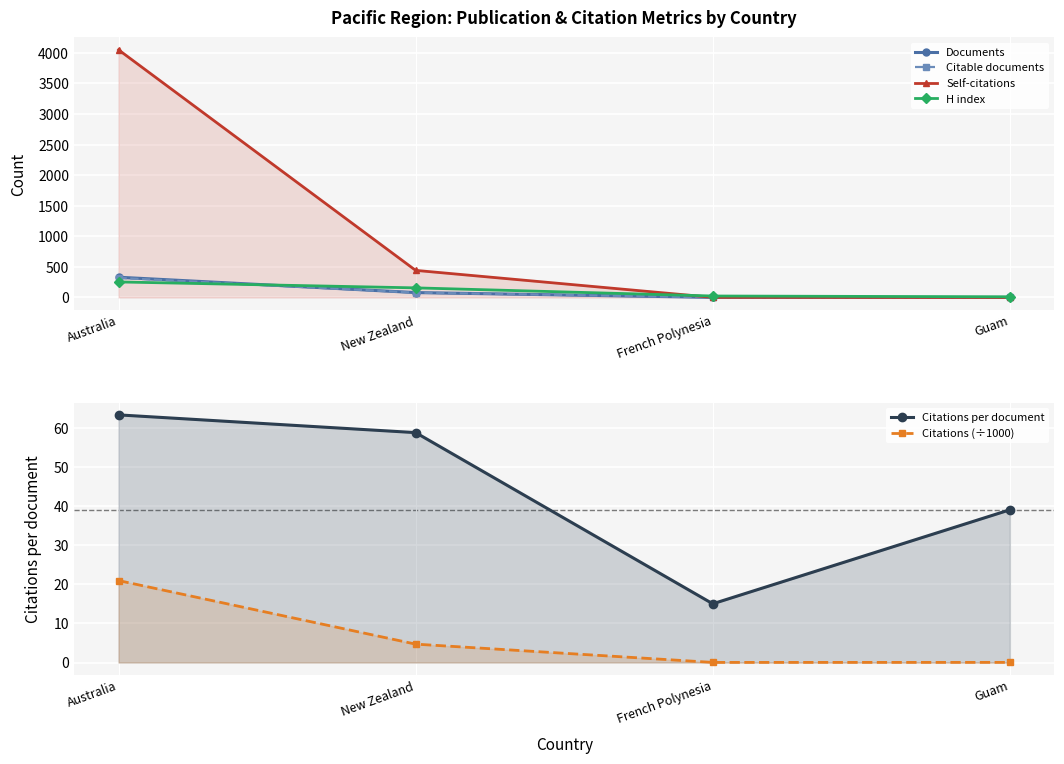

Reading left to right, what are all the values shown in this chart?

Documents: 331.0	80.0	2.0	1.0
Citable documents: 320.0	79.0	2.0	1.0
Self-citations: 4049.0	443.0	2.0	0.0
H index: 254.0	157.0	24.0	11.0
Citations per document: 63.2	58.7	15.0	39.0
Citations (÷1000): 20.9	4.7	0.0	0.0